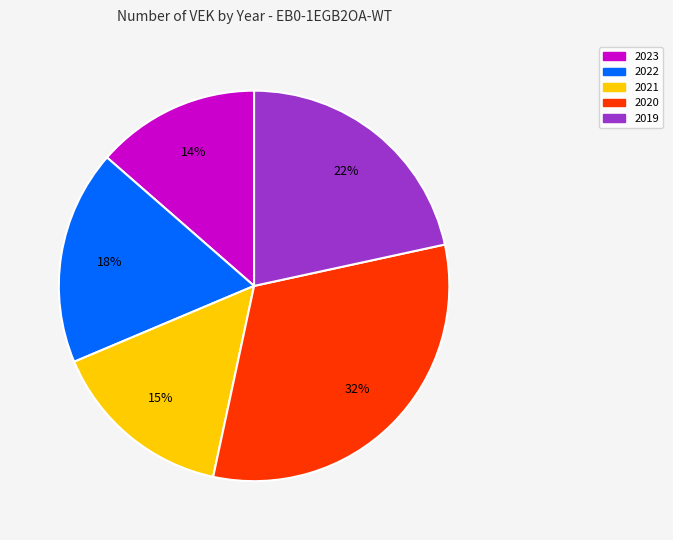

To the nearest percent, what is the average slice percentage?

20%